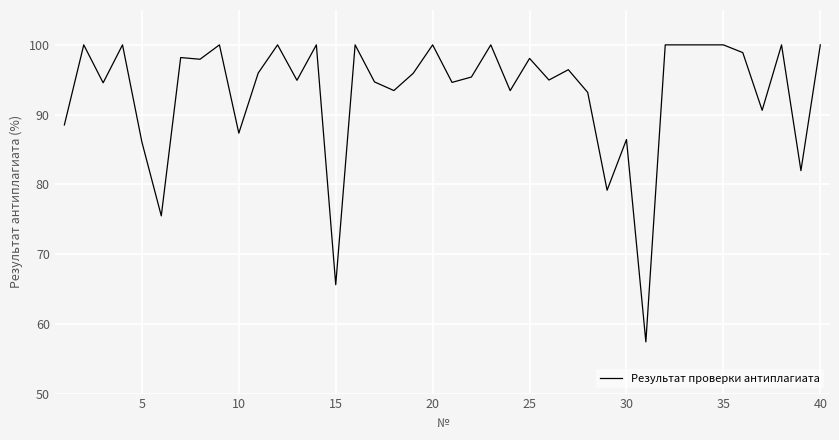

What is the difference between the maximum and minimum values?

42.6